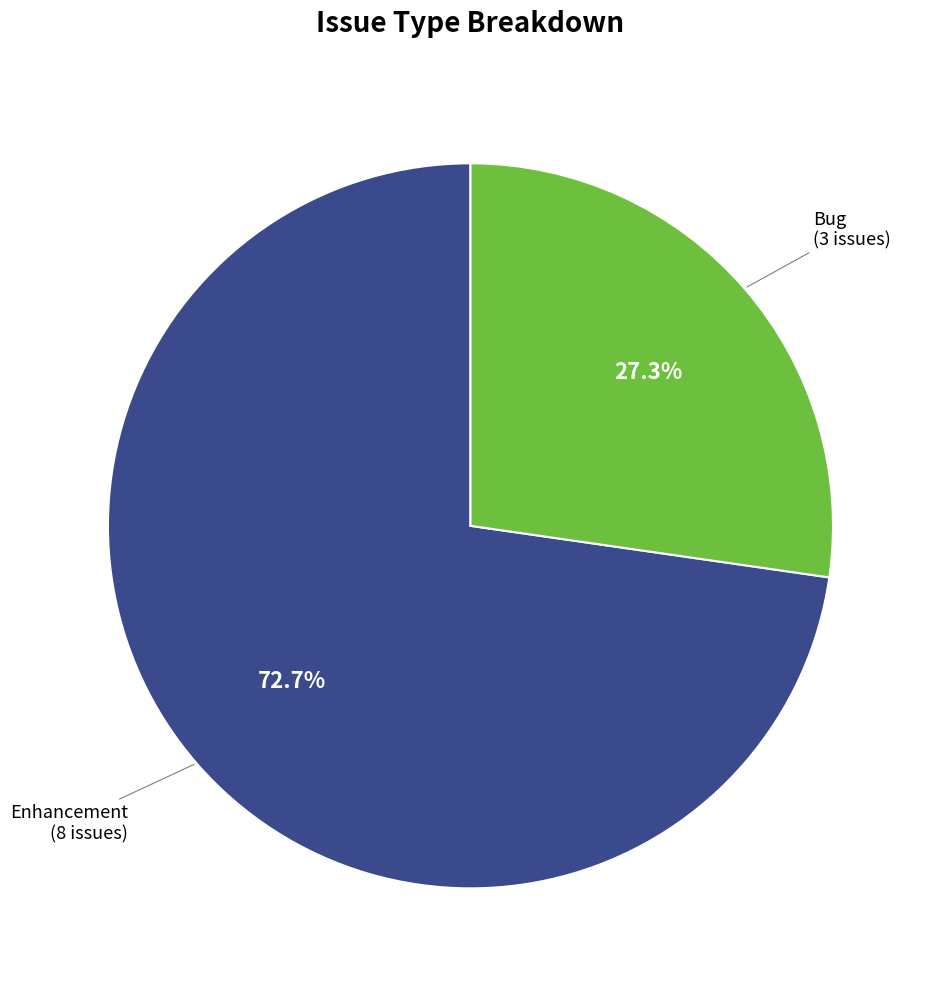

Approximately how many times larger is the value at Bug compared to Enhancement?

0.4